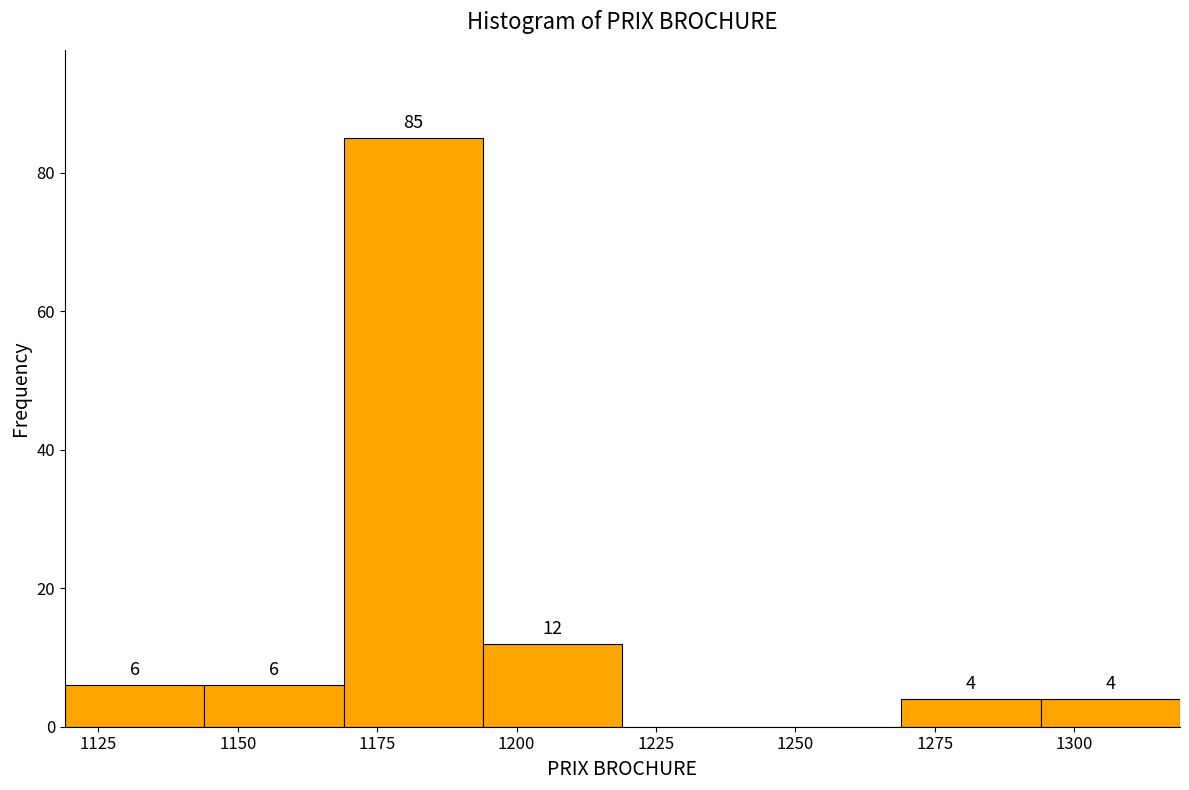

Which range on the x-axis has the tallest bar?

1169 to 1194